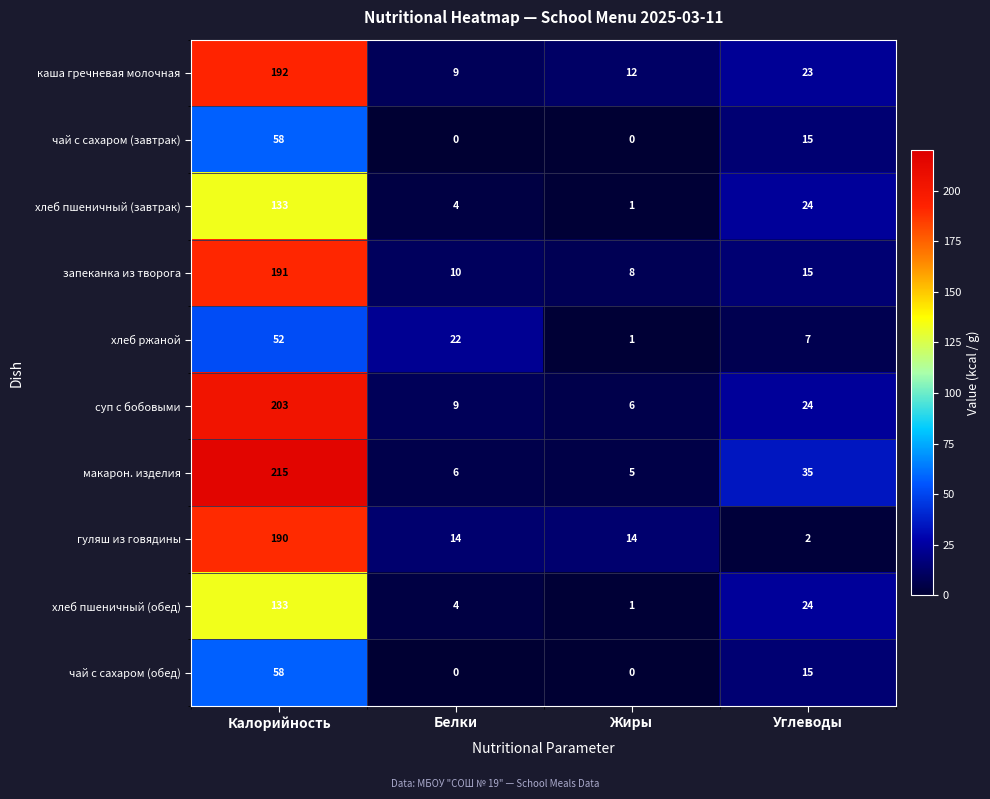

Which category has the highest value in the запеканка из творога series?

Калорийность